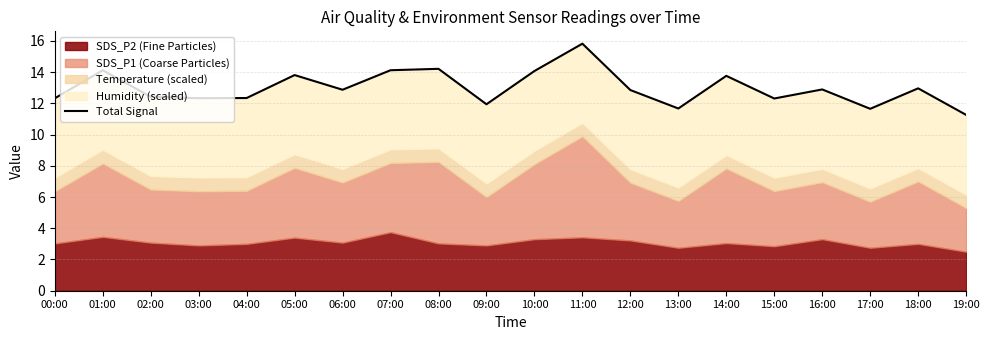

Which has a higher value, 08:00 or 13:00?

08:00